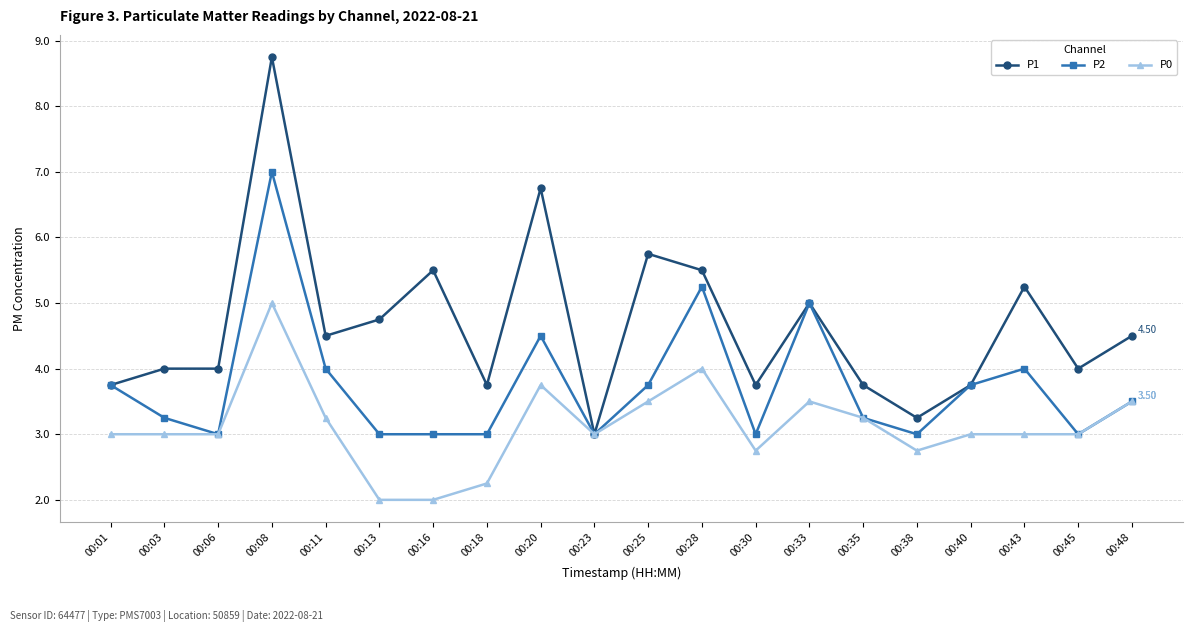

The value of P2 at 00:18 is 3.0. True or false?

True